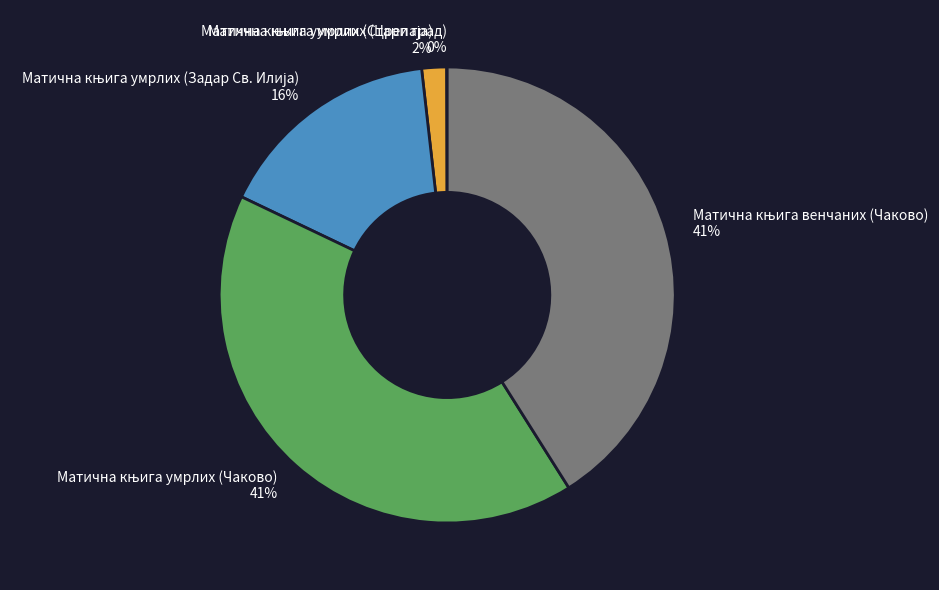

To the nearest percent, what is the average slice percentage?

20%